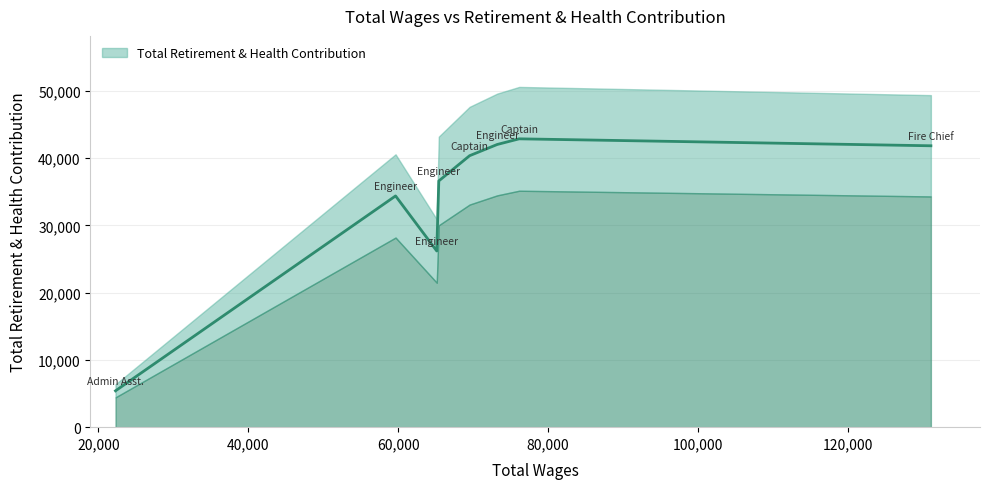

The chart shows a value of 9186 at Engineer. True or false?

False